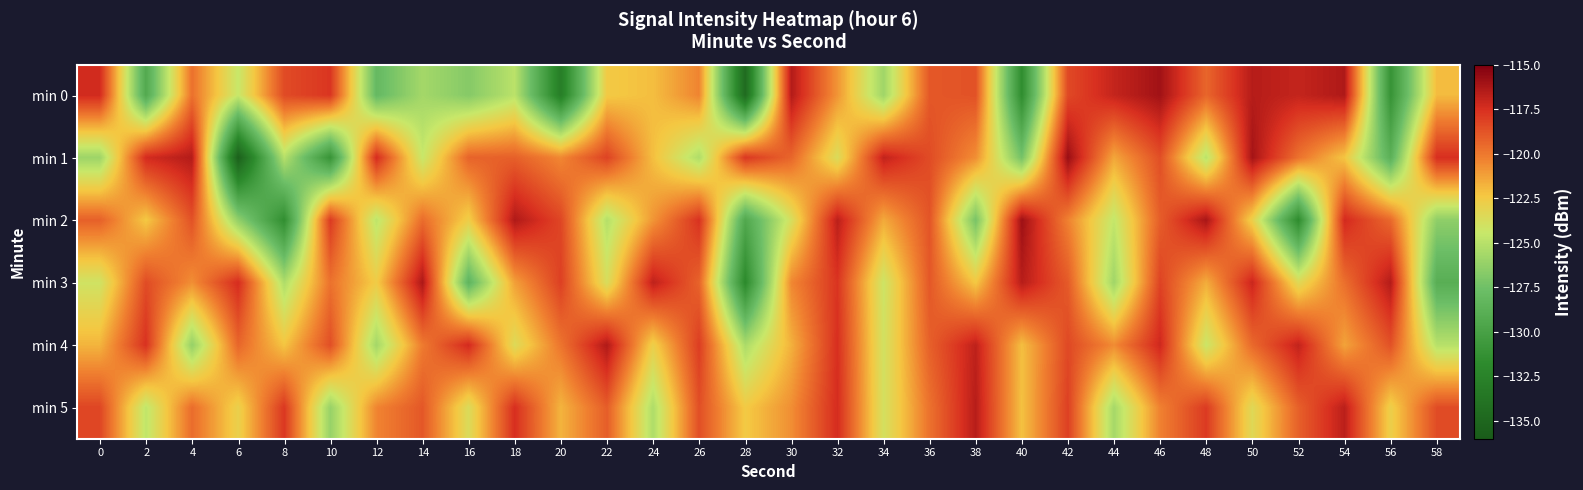

Count the number of data series in this chart.

6